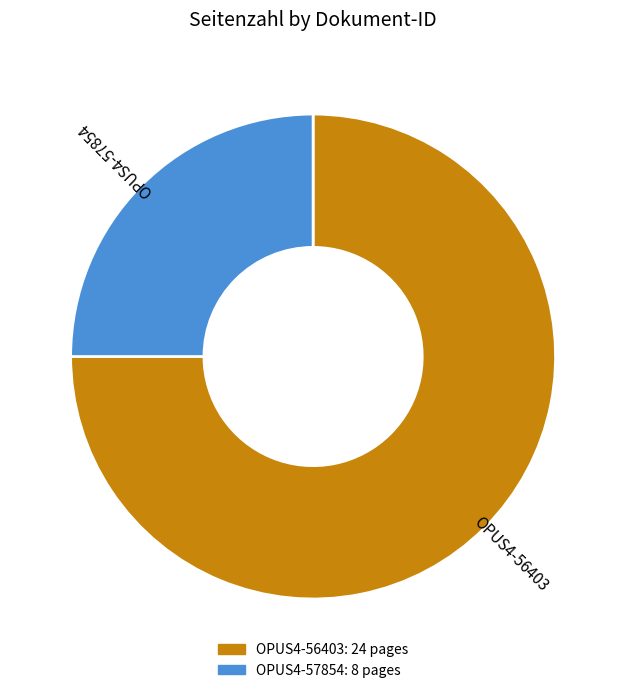

Which has a higher value, OPUS4-56403 or OPUS4-57854?

OPUS4-56403